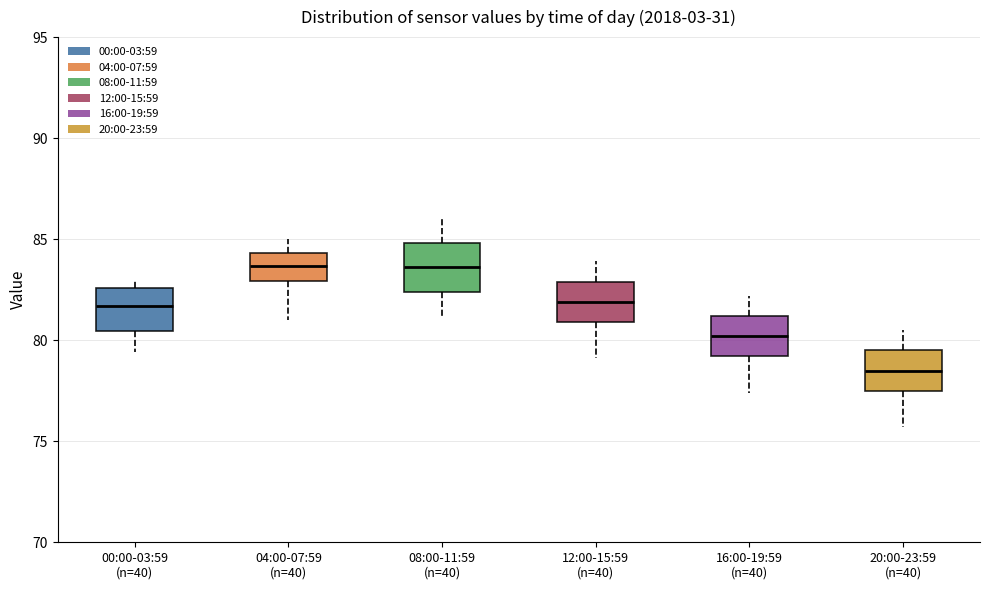

Where does the upper whisker of the box for 08:00-11:59 (n=40) end on the y-axis? The values are not printed on the chart, so give them approximately, as read against the axis.

86.0